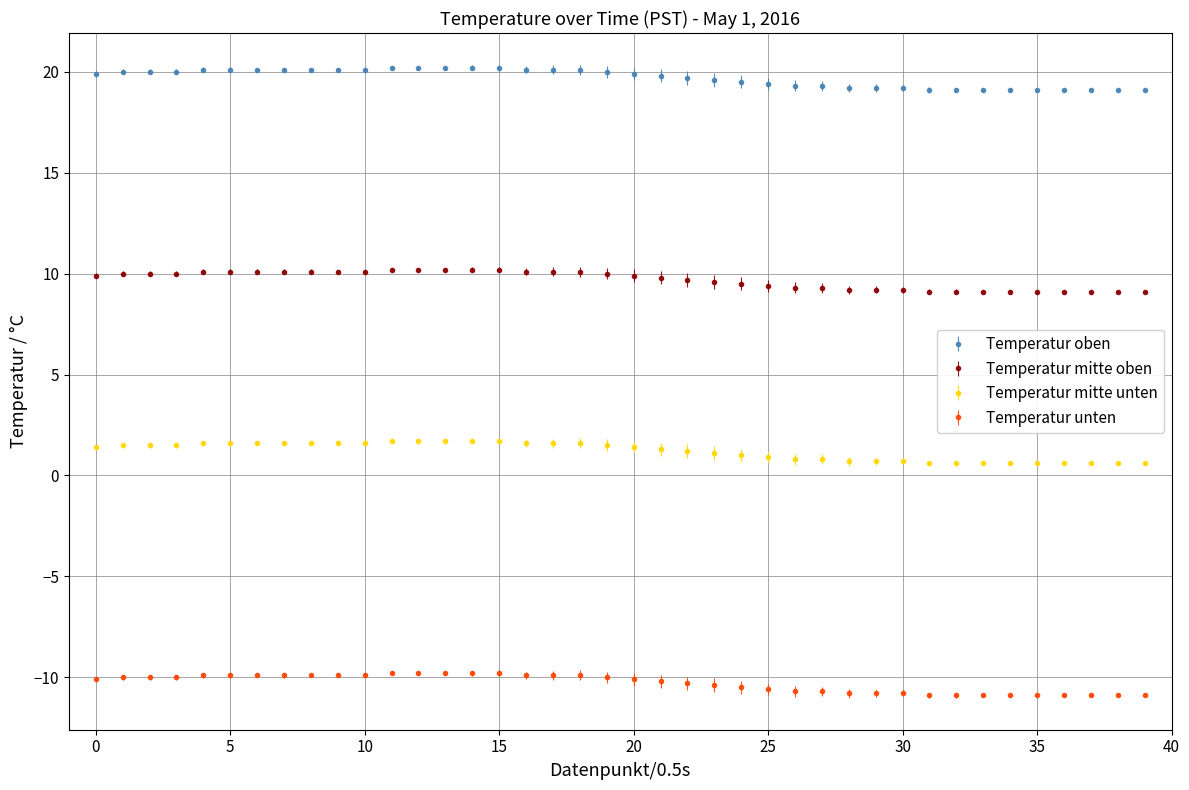

True or false: Temperatur oben and Temperatur unten cross at least once.

False